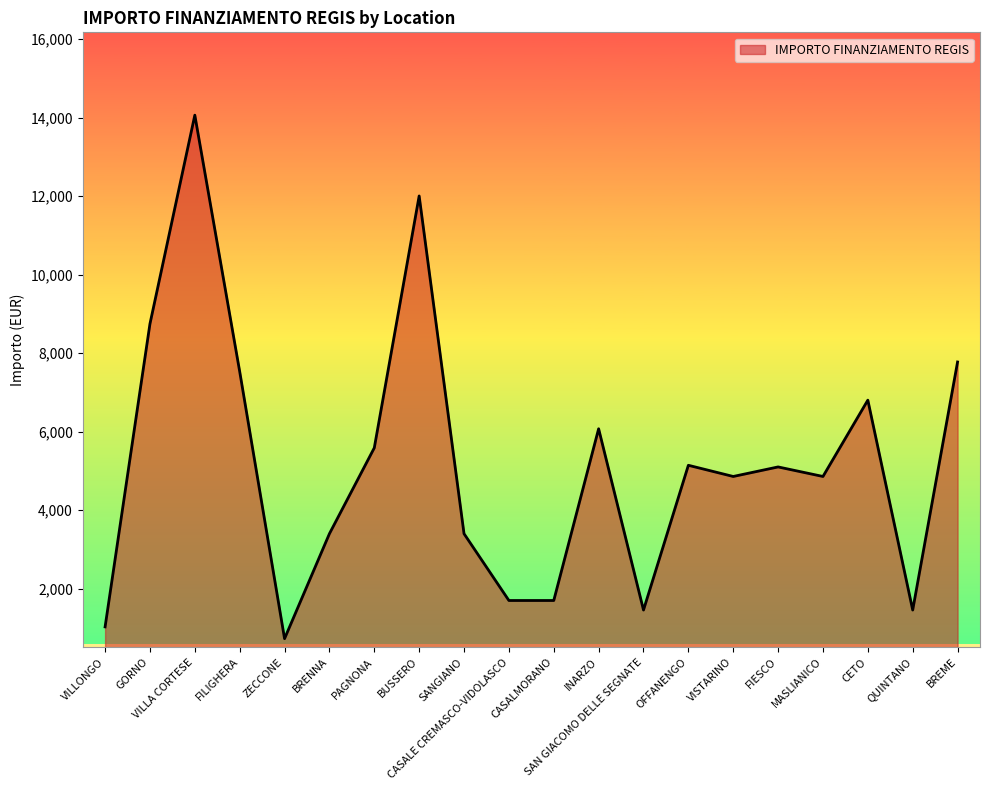

Does the chart display data point markers on the line(s)?

No